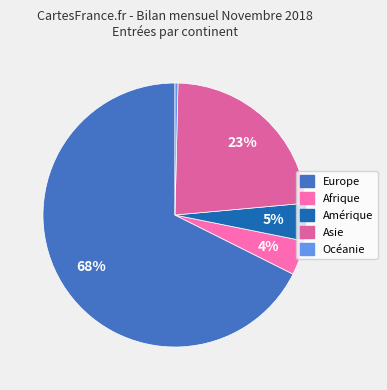

Count the number of slices in the pie.

5